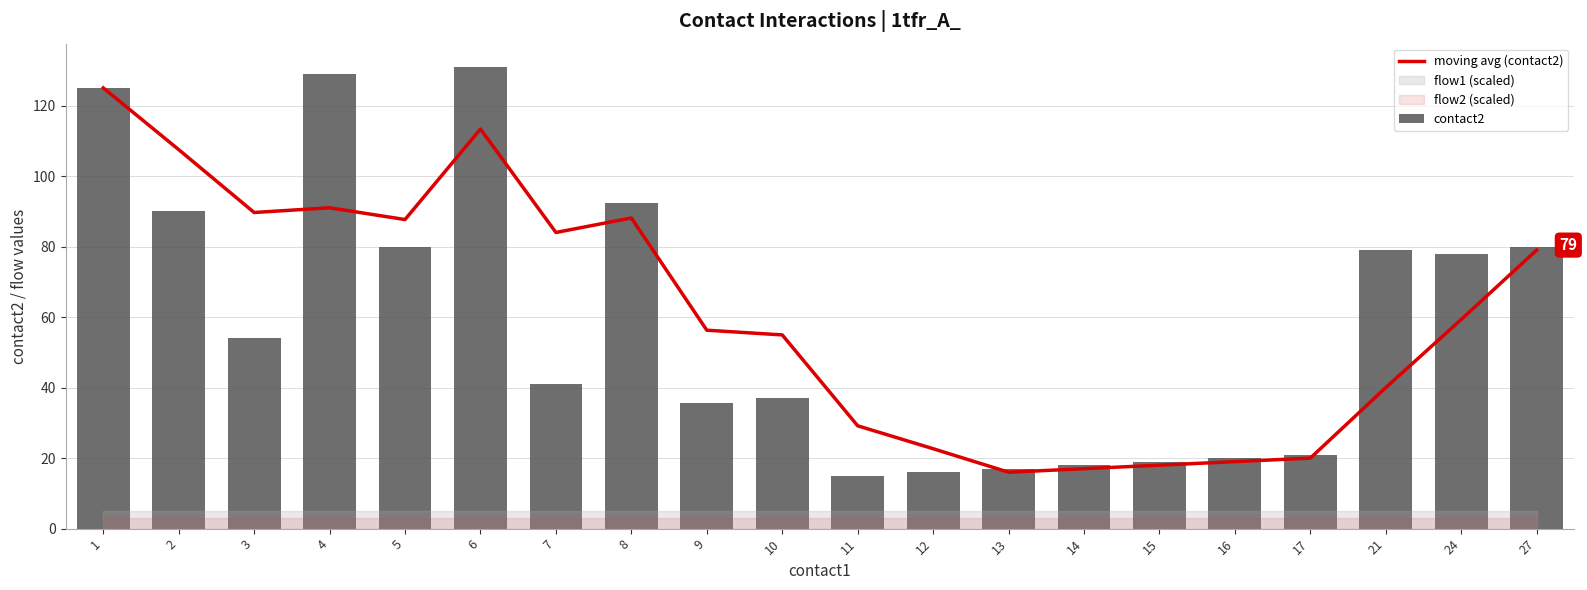

What is the lowest value of the contact2 series?

15.0